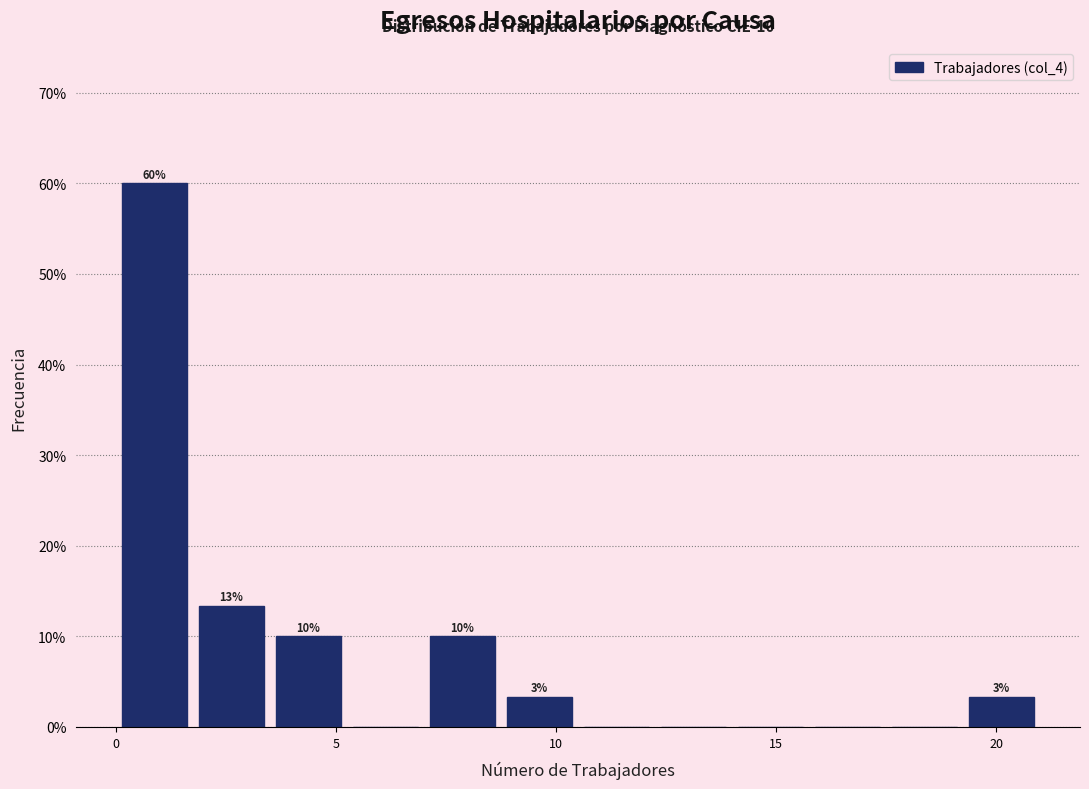

Read against the x-axis, roughly where is the centre of the tallest bar?

1.0